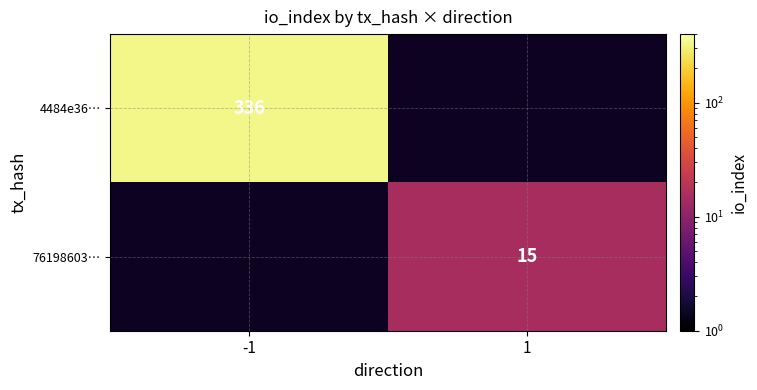

Is it true that 4484e36… equals 336 at -1?

True